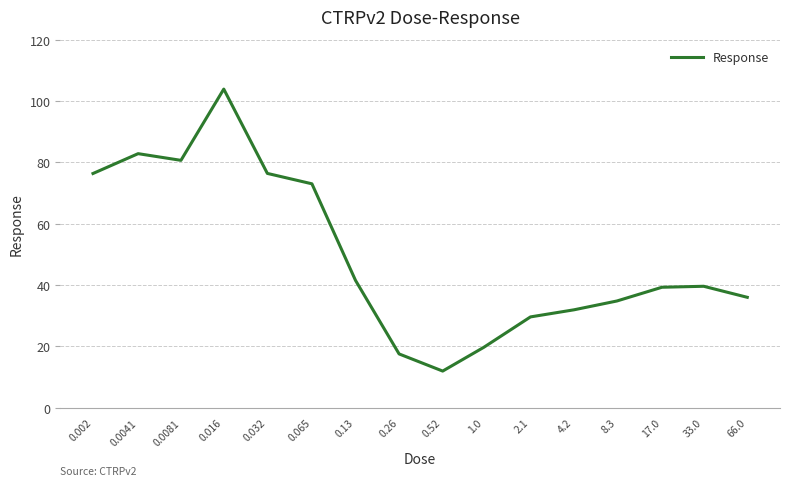

What is the maximum value shown in the chart?

103.9